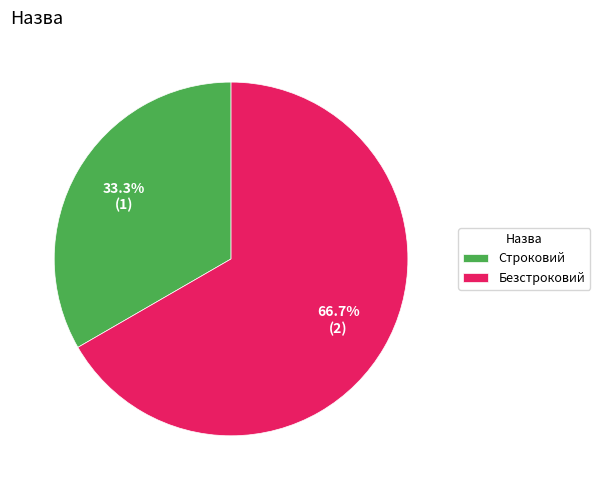

How much of the chart is everything except Безстроковий?

33.3%